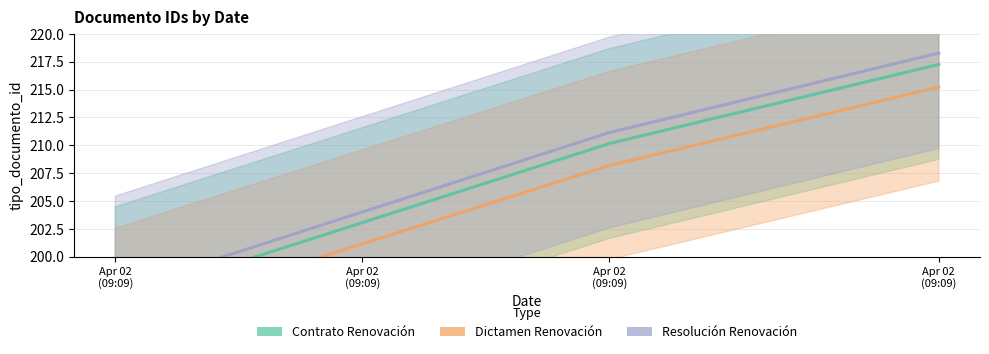

Rank the series by their average value, from lowest to highest.

Dictamen Renovación, Contrato Renovación, Resolución Renovación